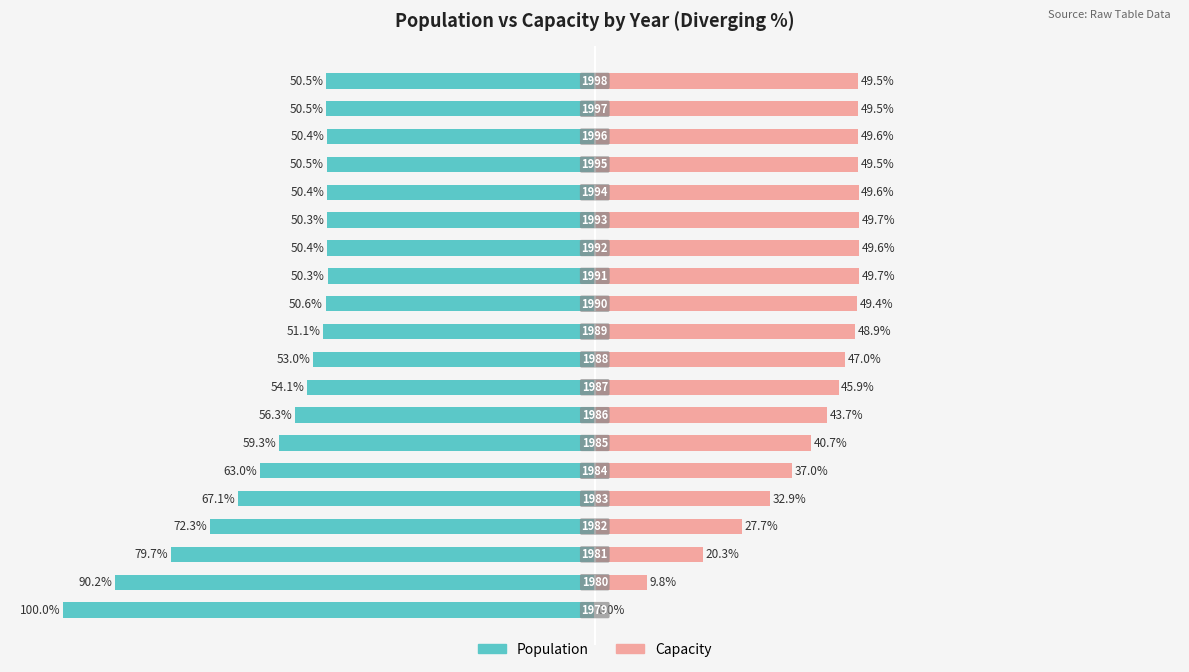

Reading left to right, what are all the values shown in this chart?

Population: -100.0	-90.2	-79.7	-72.3	-67.1	-63.0	-59.3	-56.3	-54.1	-53.0	-51.1	-50.6	-50.3	-50.4	-50.3	-50.4	-50.5	-50.4	-50.5	-50.5
Capacity: 0.0	9.8	20.3	27.7	32.9	37.0	40.7	43.7	45.9	47.0	48.9	49.4	49.7	49.6	49.7	49.6	49.5	49.6	49.5	49.5